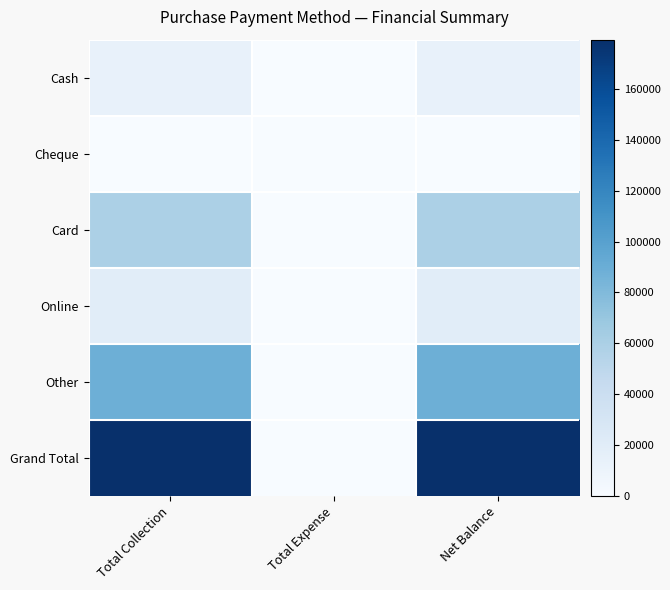

Which series has the largest total across all categories?

Grand Total